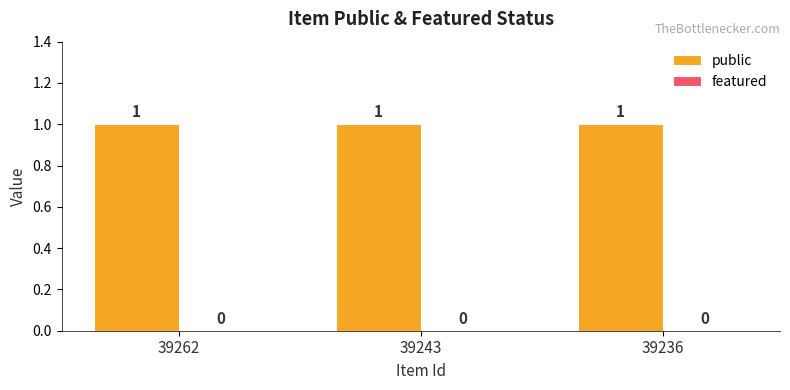

Rank the series by their maximum value, from lowest to highest.

featured, public